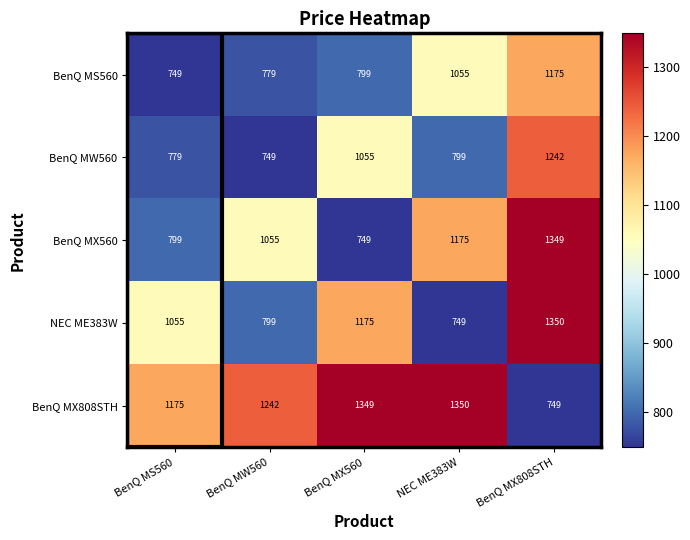

Which series has the largest total across all categories?

BenQ MX808STH